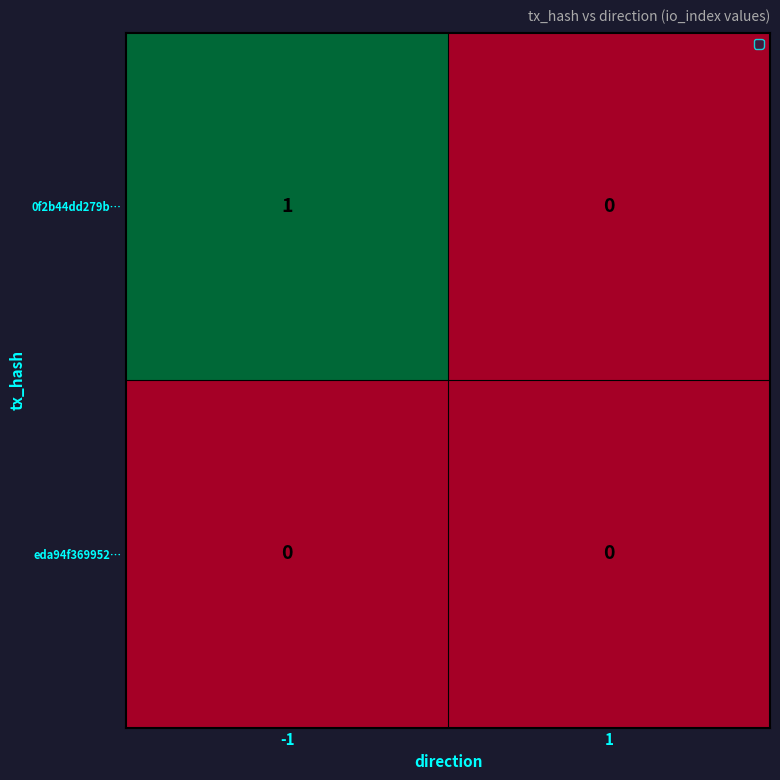

Rank the series by their maximum value, from highest to lowest.

0f2b44dd279b…, eda94f369952…